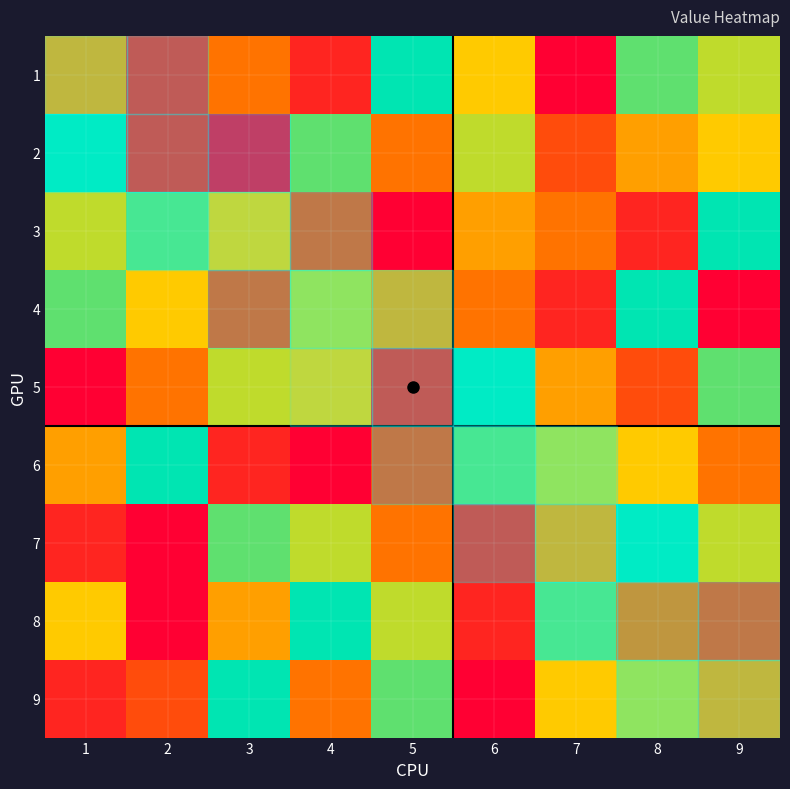

The value of 8 at 5 is 4. True or false?

False